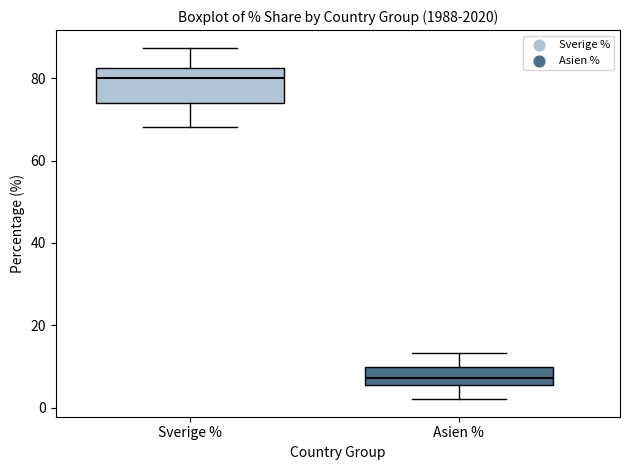

Which box is the tallest, from its lower edge to its upper edge?

Sverige %